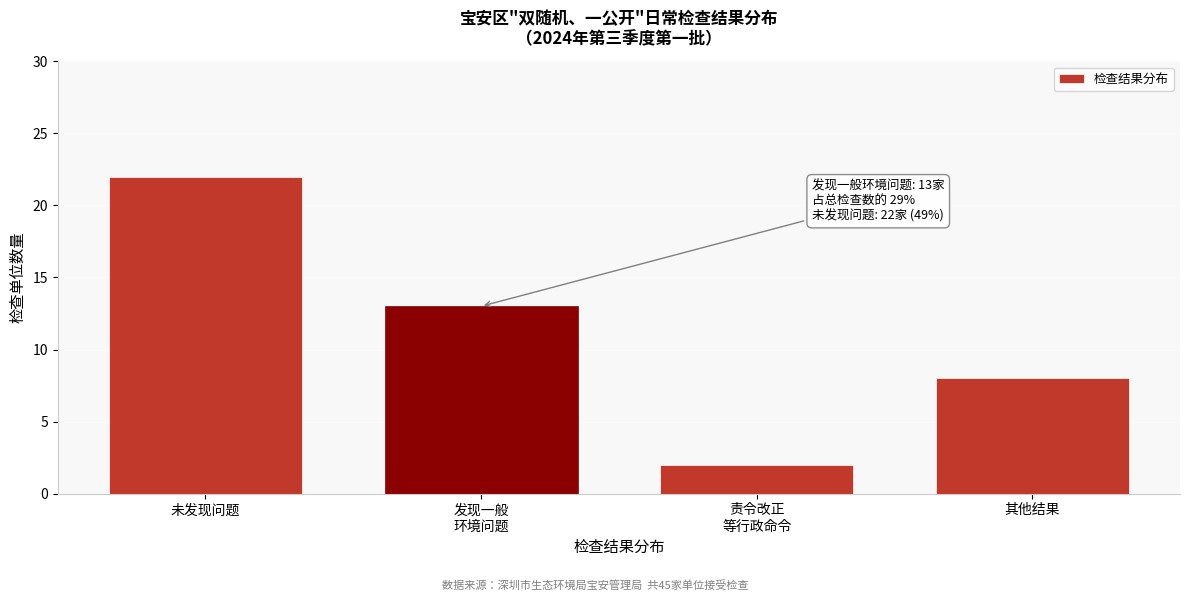

Reading left to right, list all the values displayed in this chart.

22	13	2	8